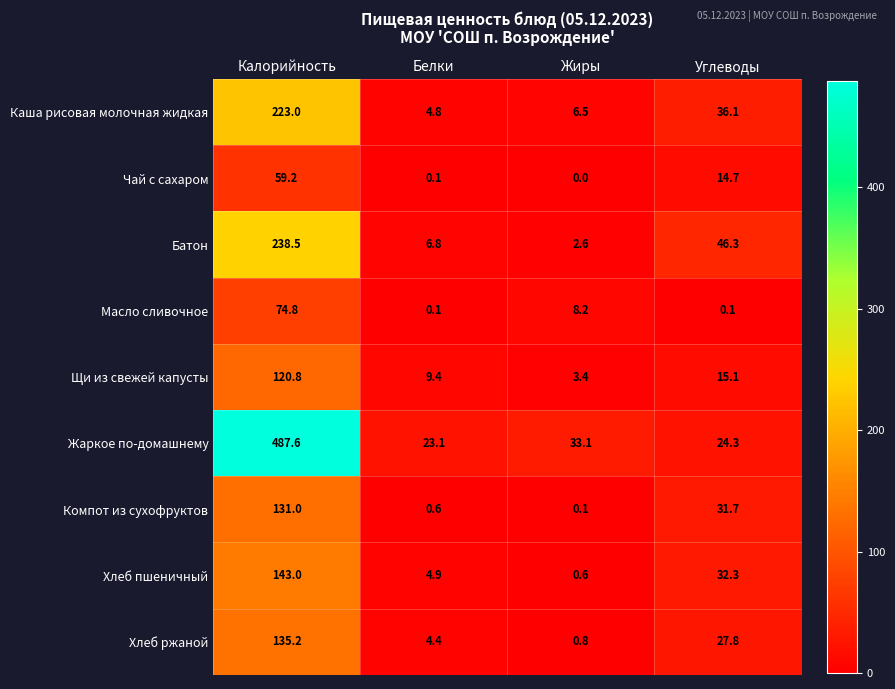

True or false: Батон has a value of 6.8 at Белки.

True